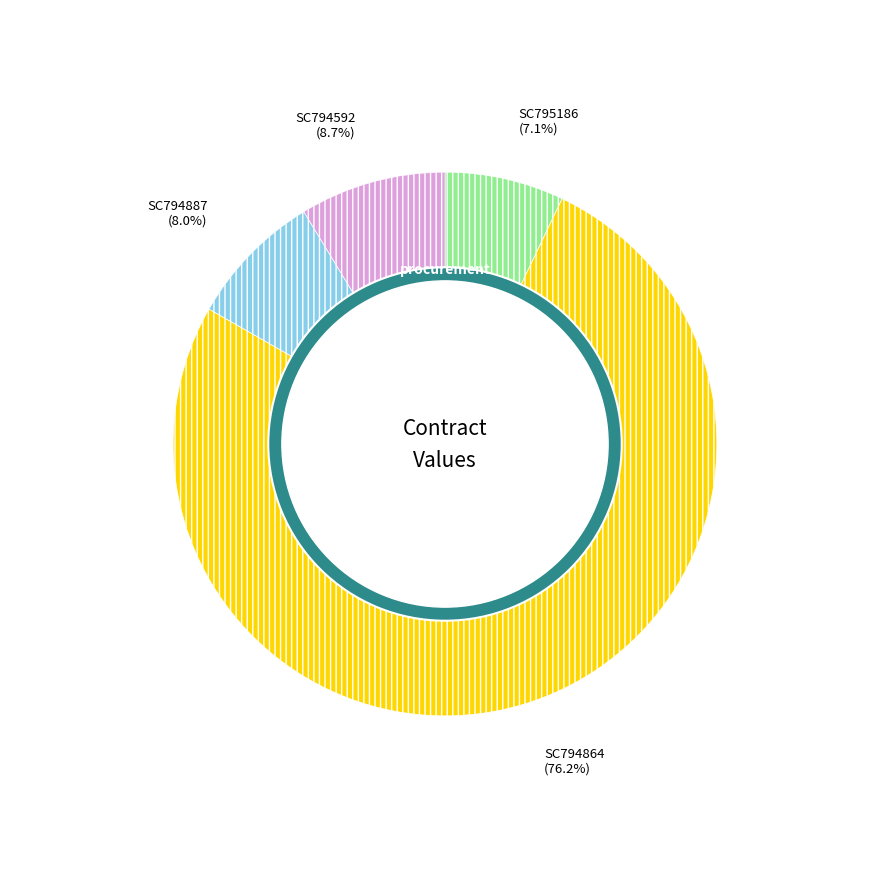

To the nearest percent, what percentage of the pie is SC794887?

8%